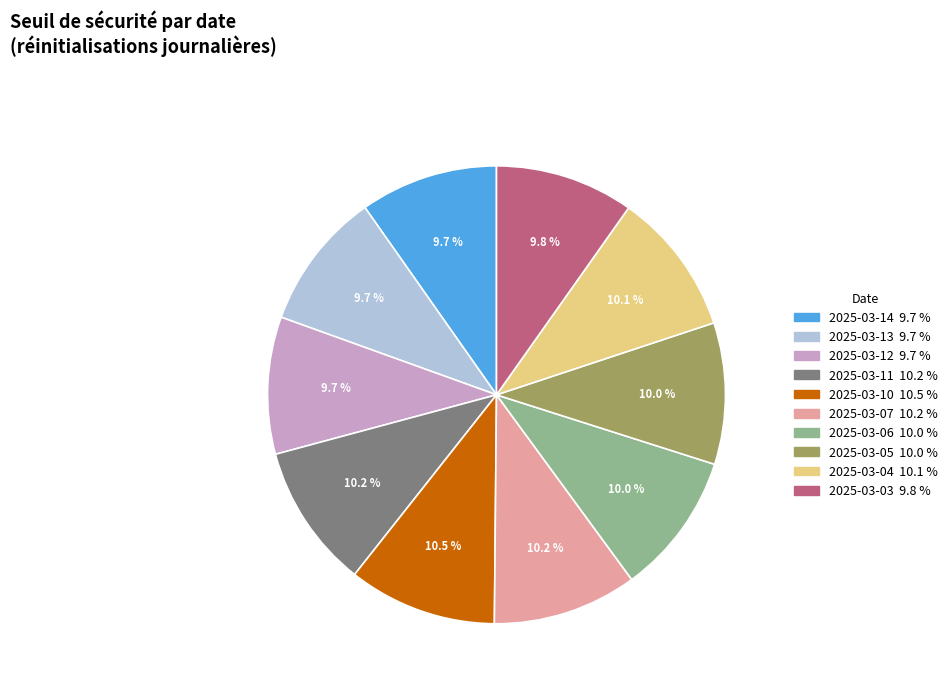

Does any single category account for the majority?

No